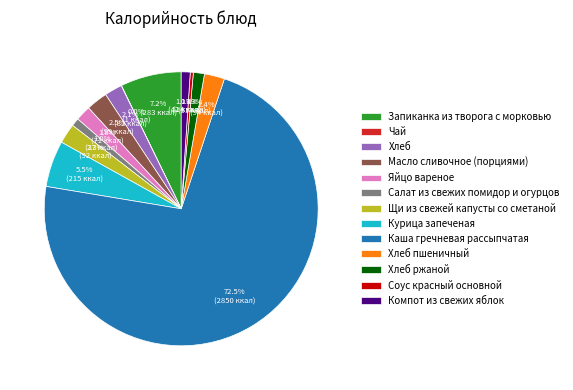

Which category has the biggest portion of the pie?

Каша гречневая рассыпчатая